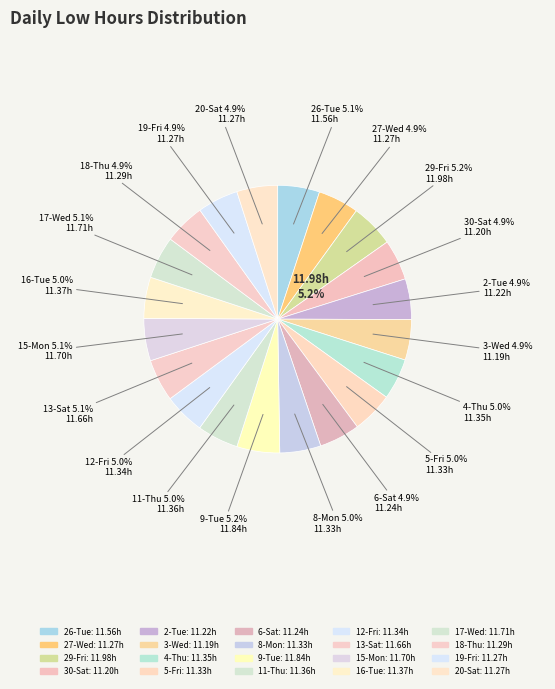

Does any single category account for the majority?

No